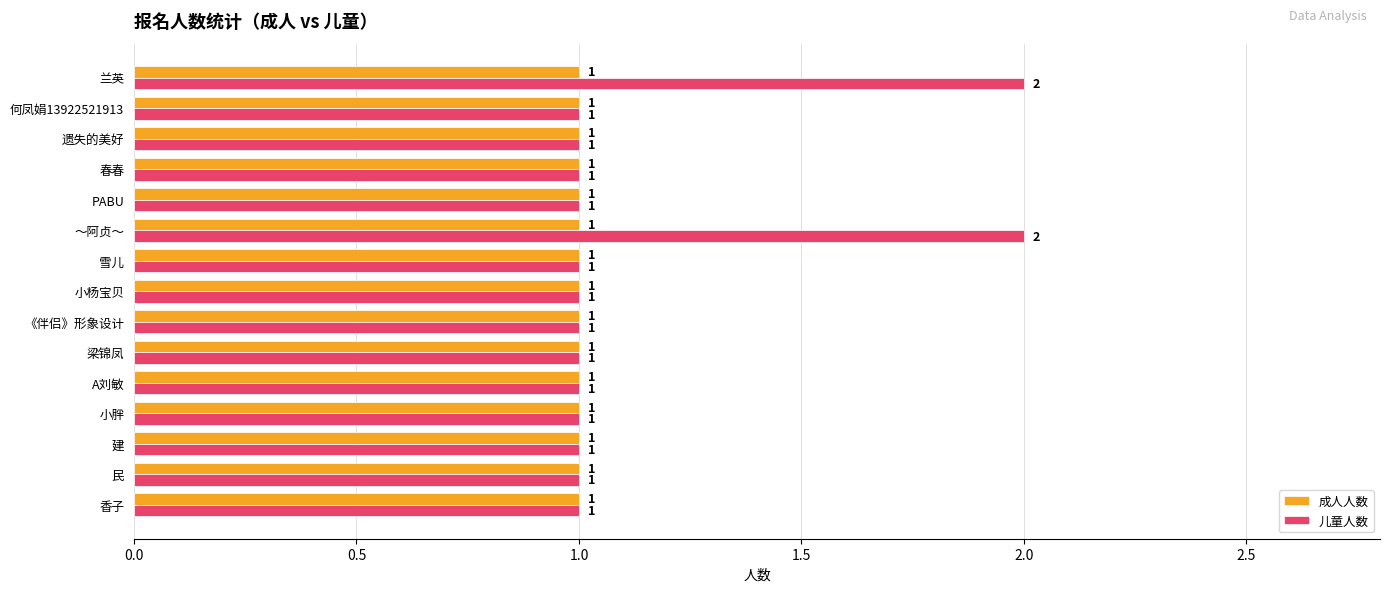

List the series in order of their peak value, highest first.

儿童人数, 成人人数